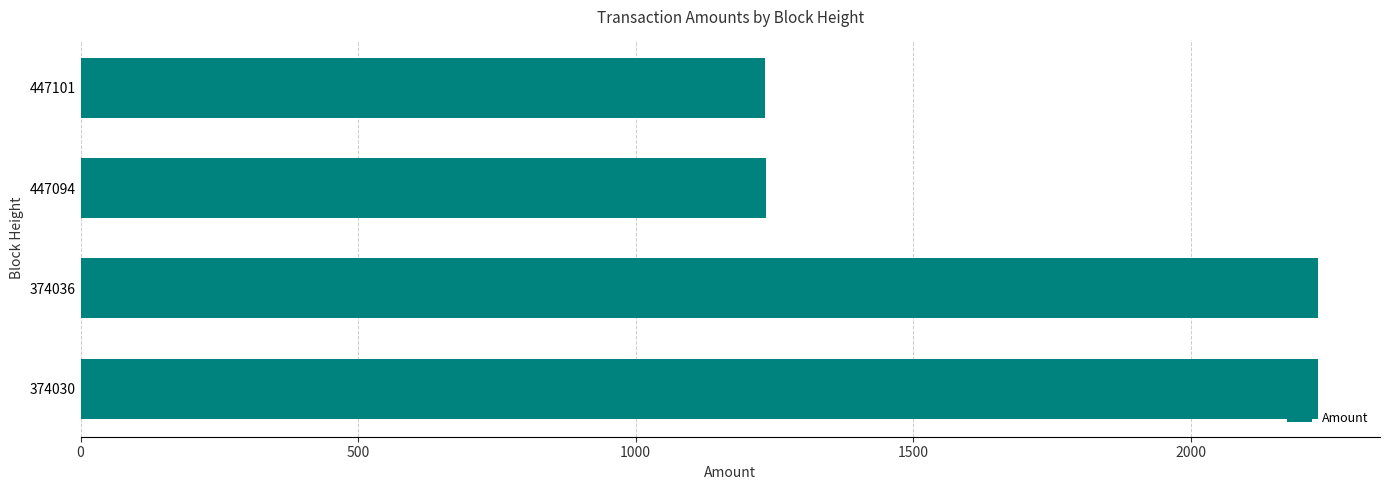

Between 374030 and 447101, which is larger?

374030